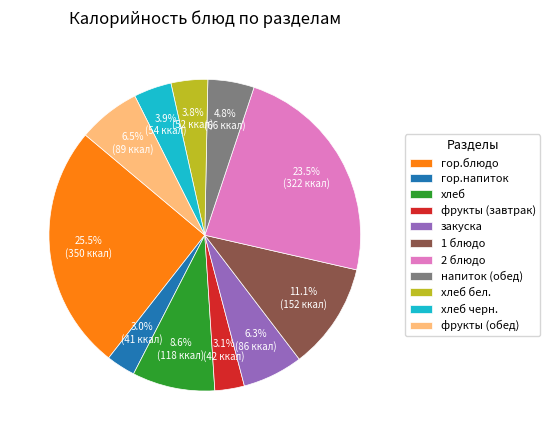

How many slices are in this pie chart?

11